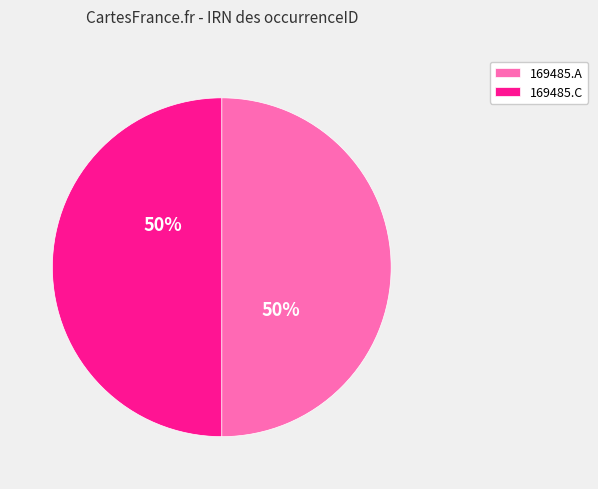

To the nearest percent, what is the average slice percentage?

50%